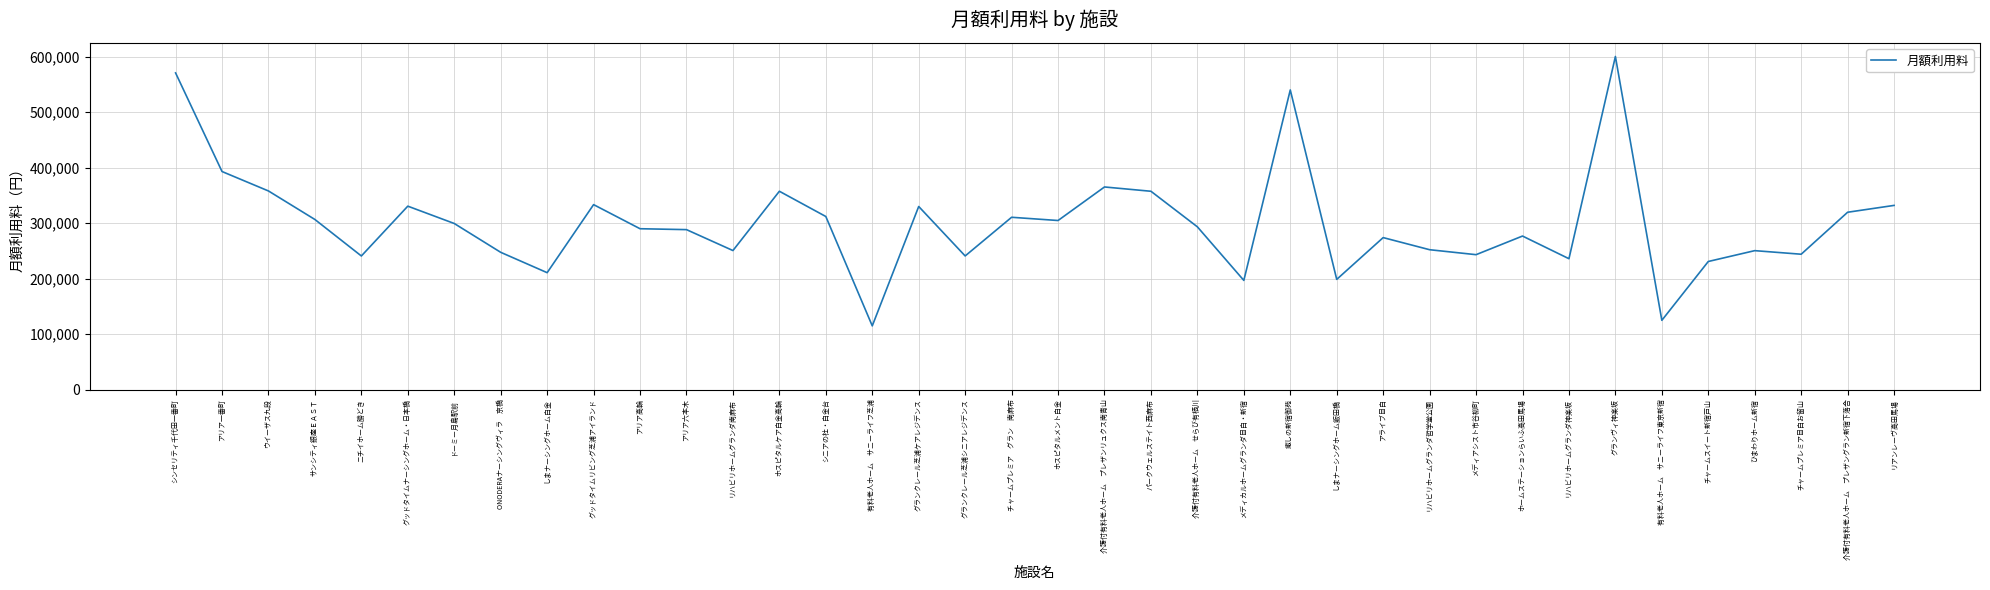

Approximately how many times larger is the value at アリア高輪 compared to ホームステーションらいふ高田馬場?

1.0